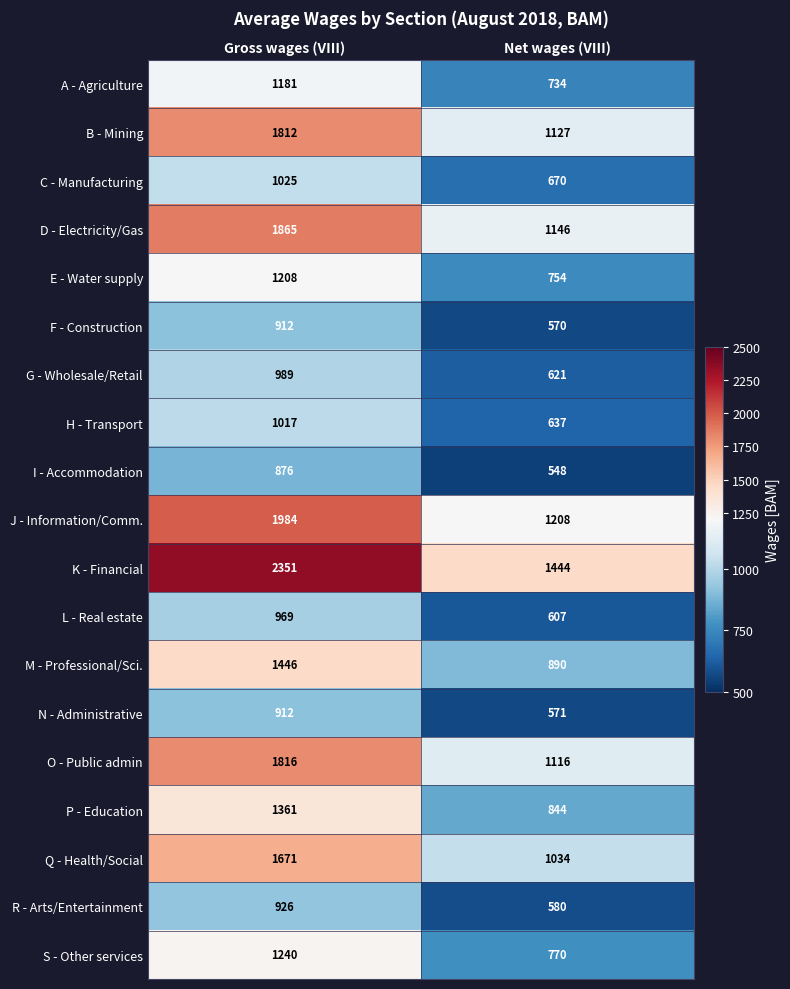

Is it true that F - Construction equals 912 at Gross wages (VIII)?

True